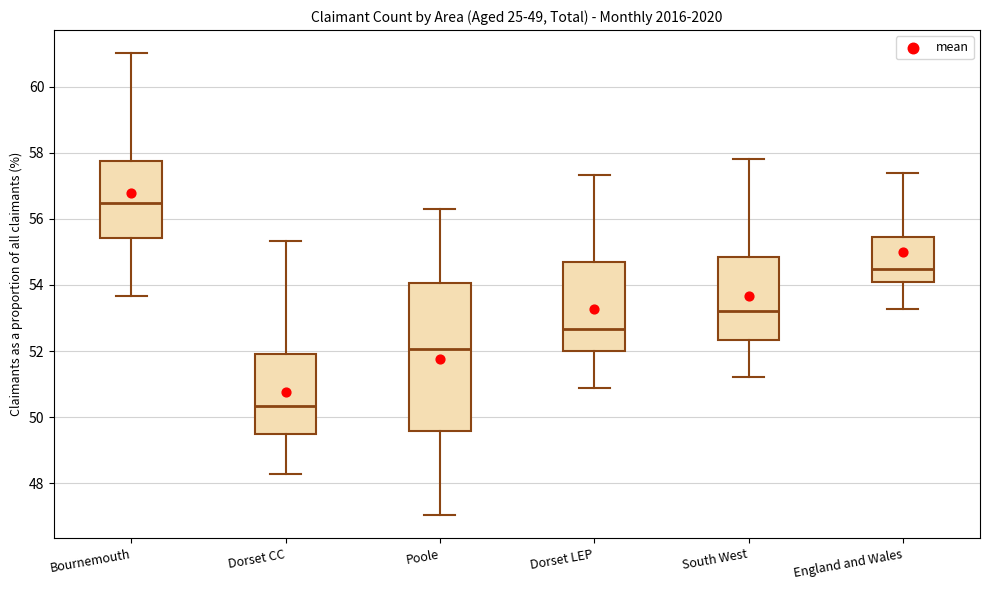

Which box is the tallest, from its lower edge to its upper edge?

Poole